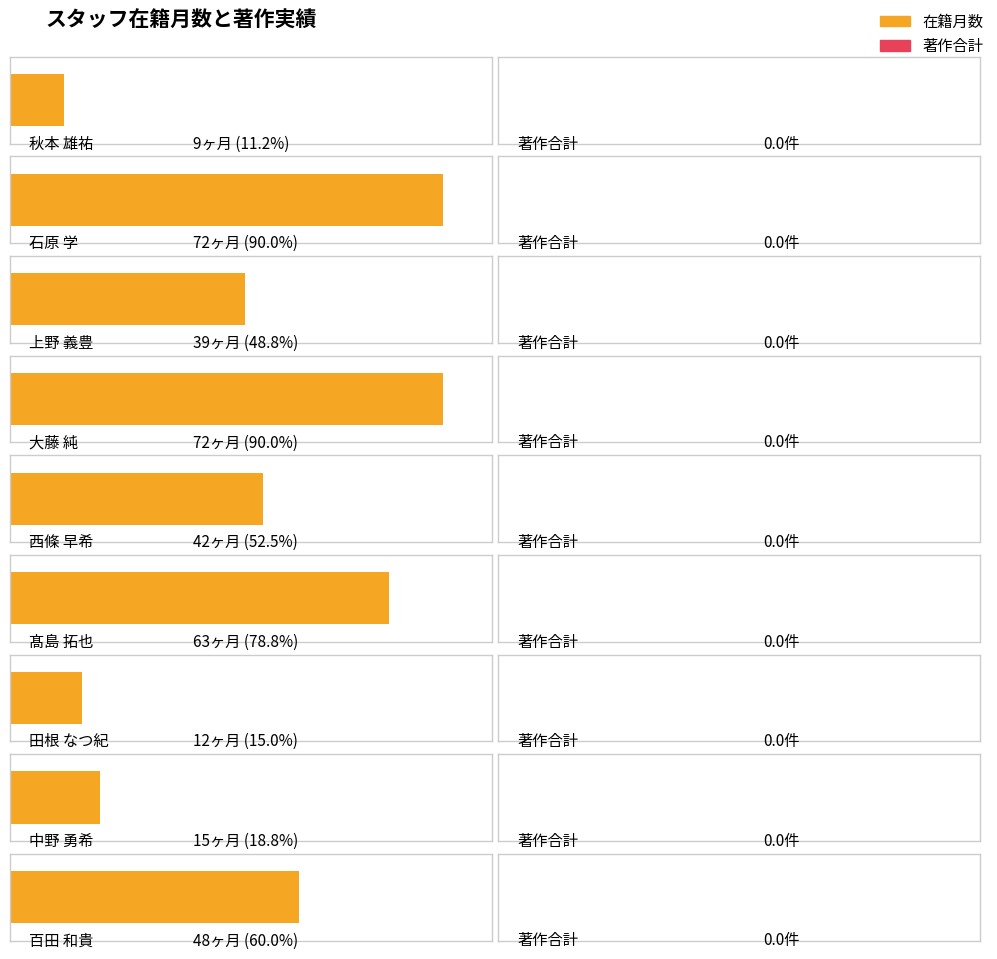

Which series has the largest total across all categories?

在籍月数